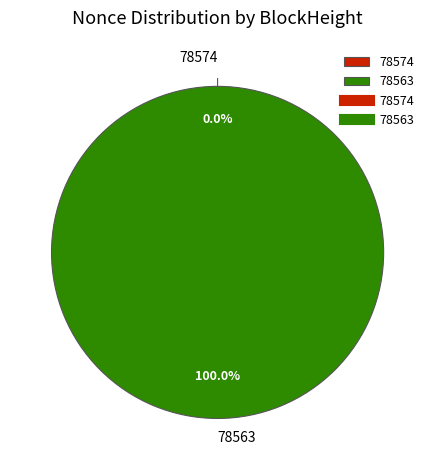

What is the change in value from 78574 to 78563?

+40062